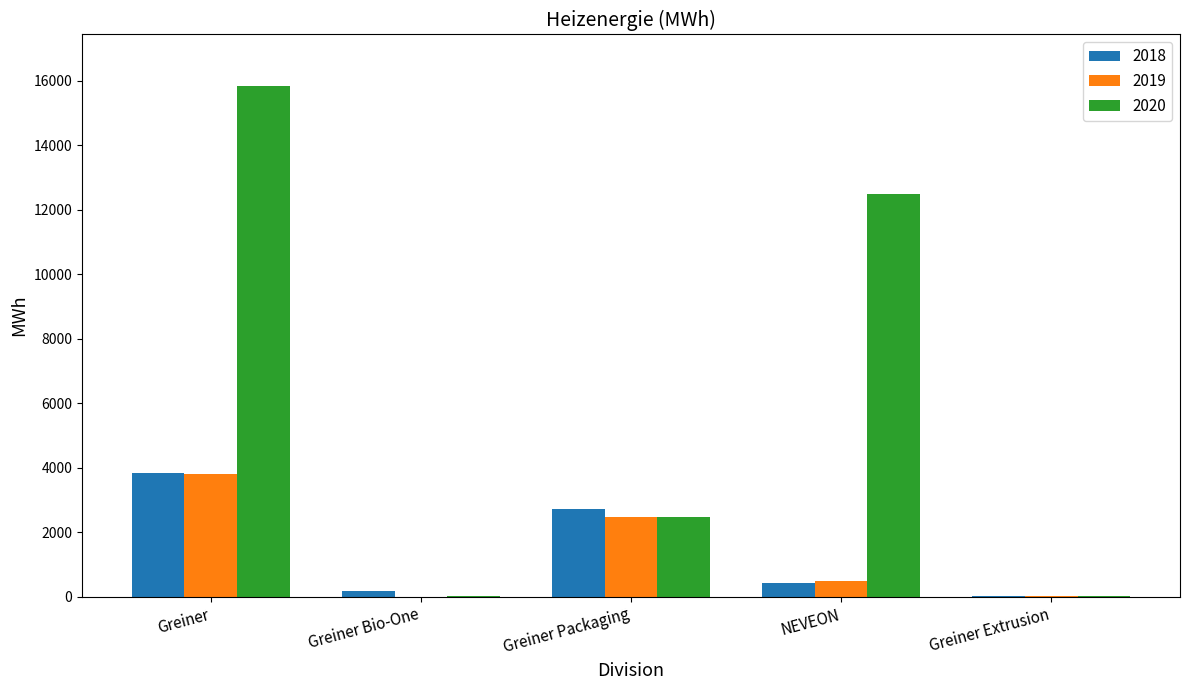

At which category is the sum across all series the highest?

Greiner